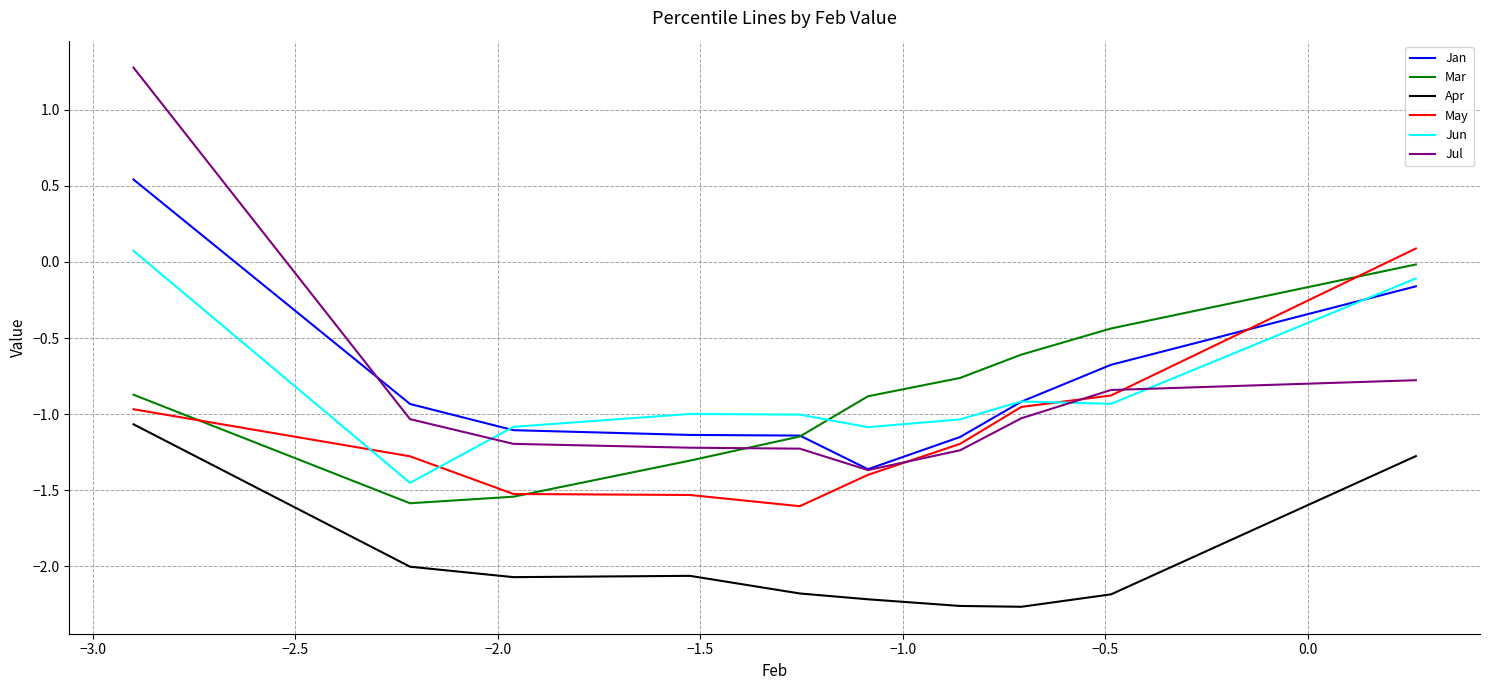

True or false: Apr and Mar cross at least once.

False